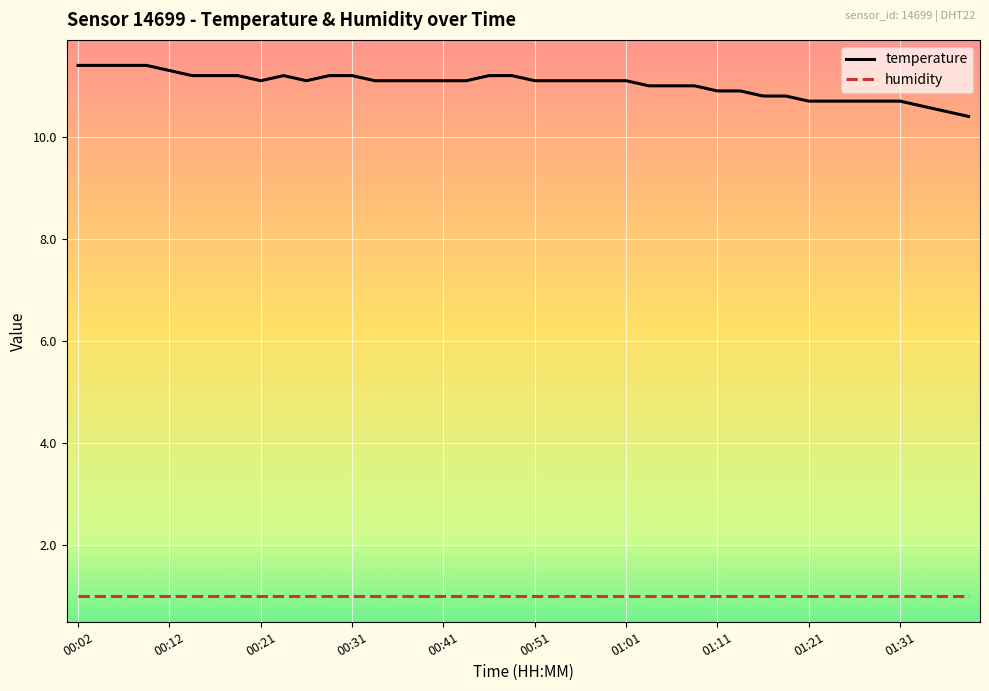

What is the minimum value shown in the chart?

1.0